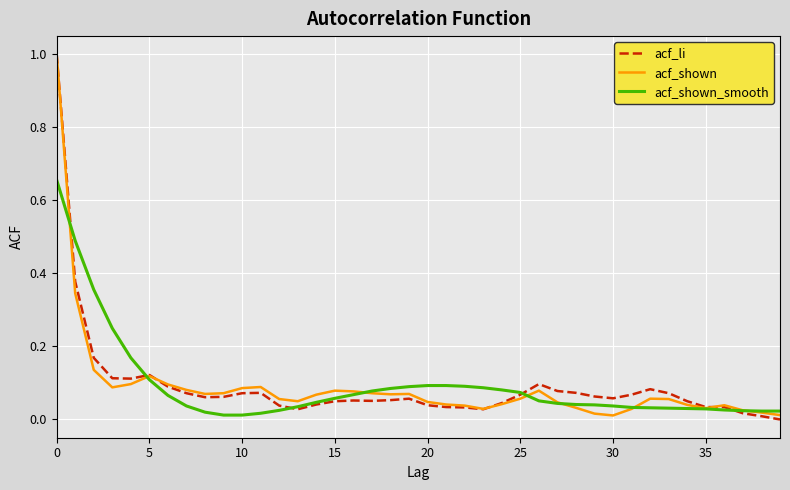

What is the maximum value shown in the chart?

1.0